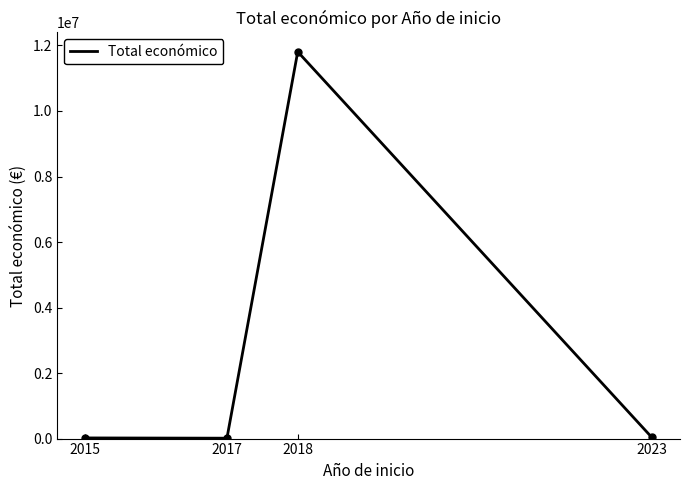

Where is the first local minimum?

2017